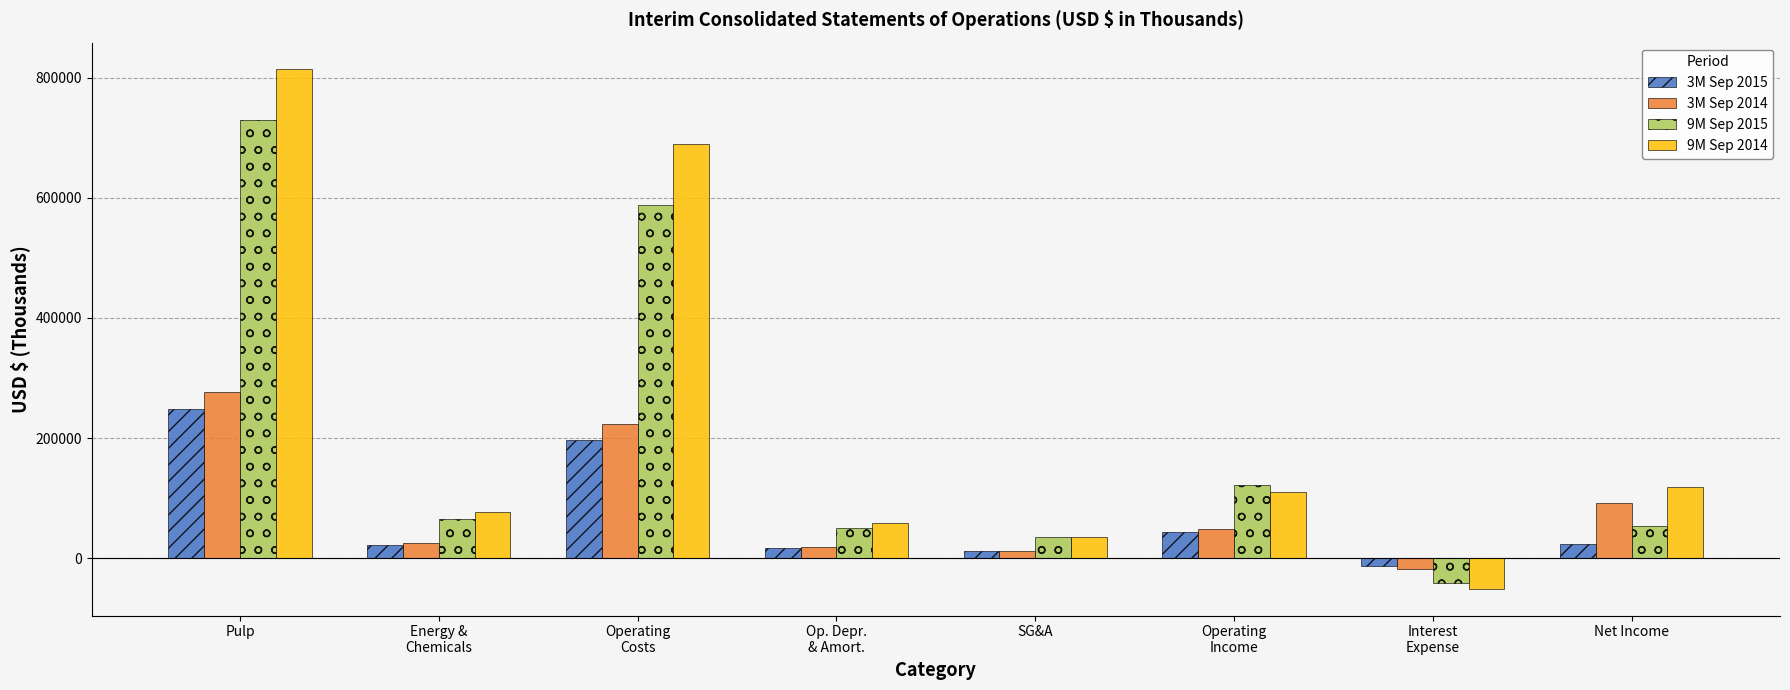

Where does the 3M Sep 2015 series first go above 23760?

Pulp